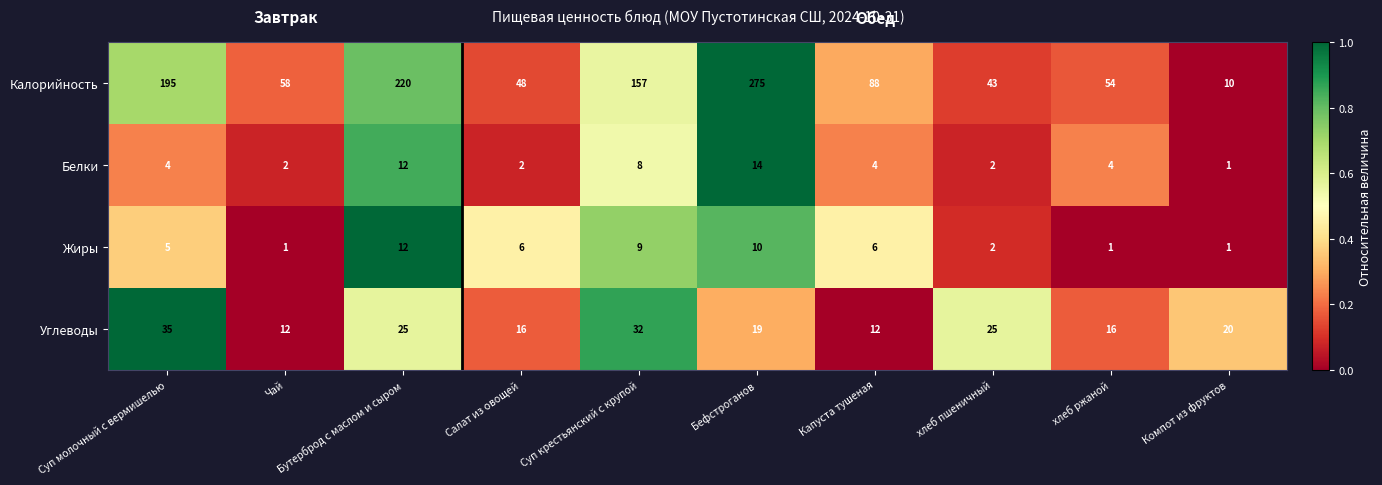

Where is Калорийность nearest to the value 142?

Суп крестьянский с крупой